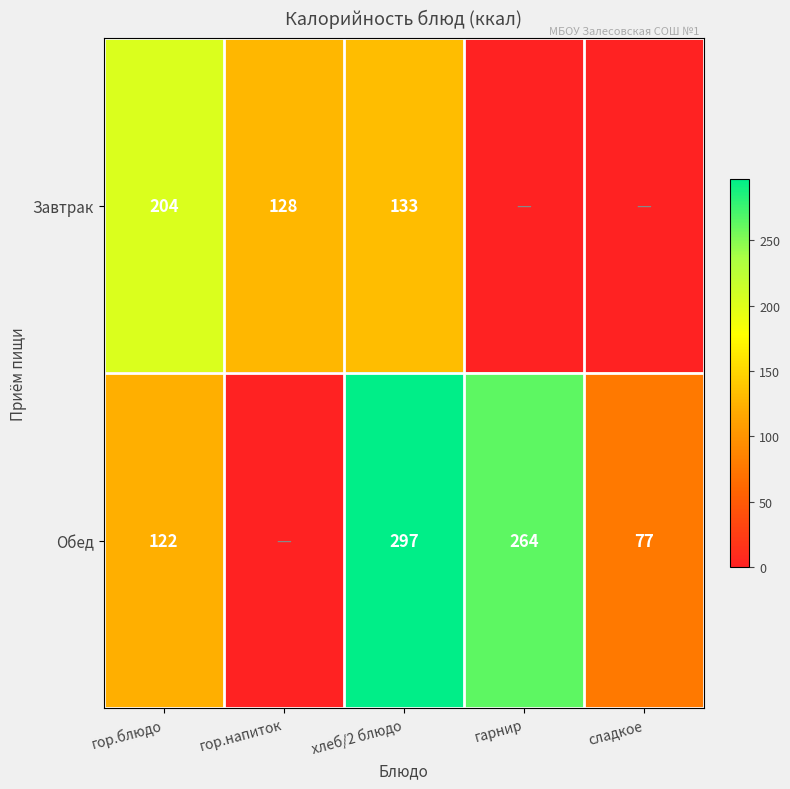

What is the sum of the Обед values at гор.блюдо and гарнир?

386